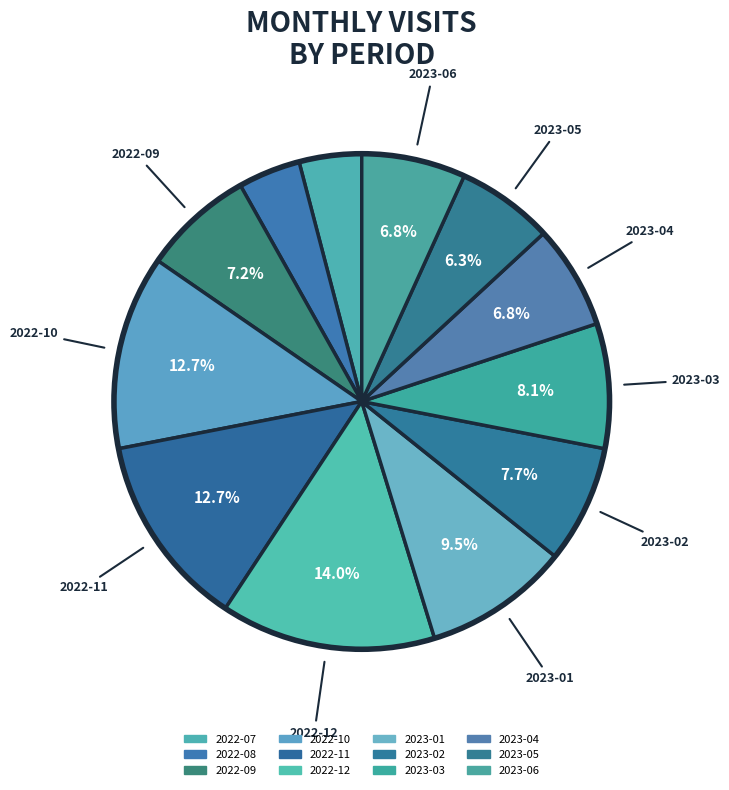

Is 2022-12 the majority of the pie?

No